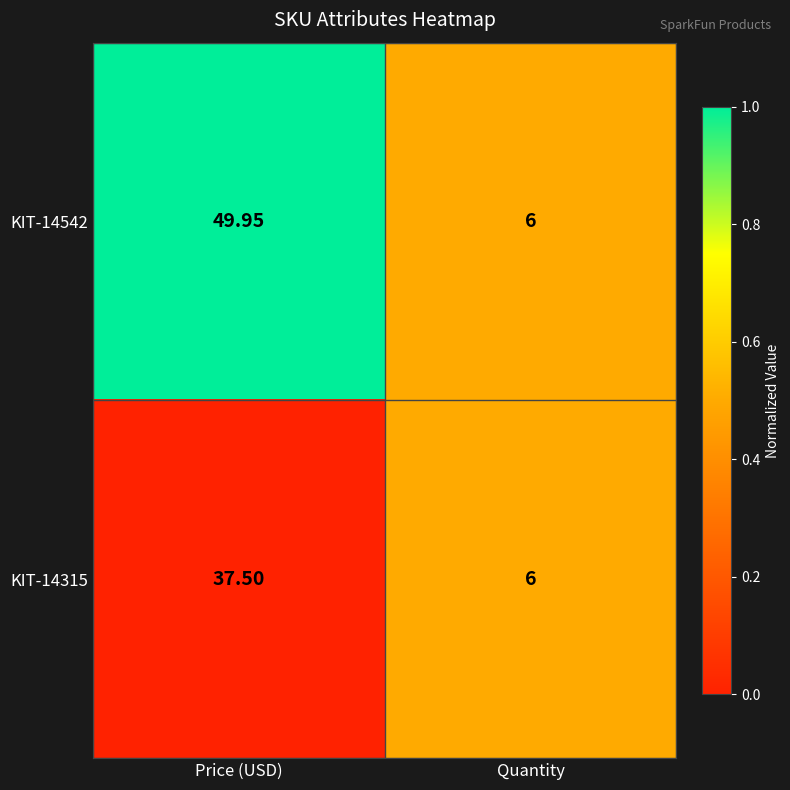

At which category is the sum across all series the highest?

Price (USD)